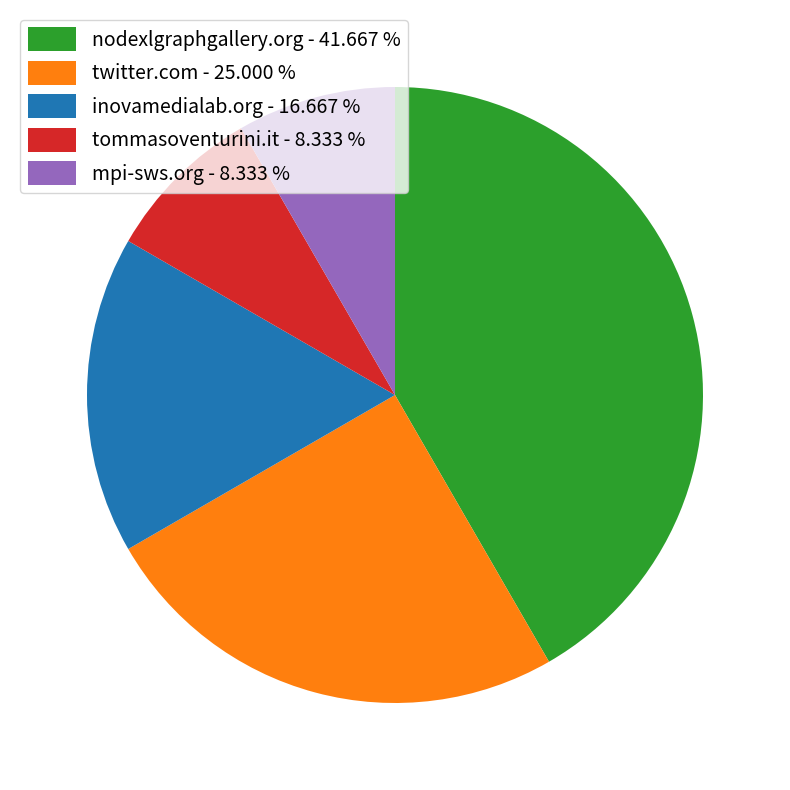

Is tommasoventurini.it the majority of the pie?

No